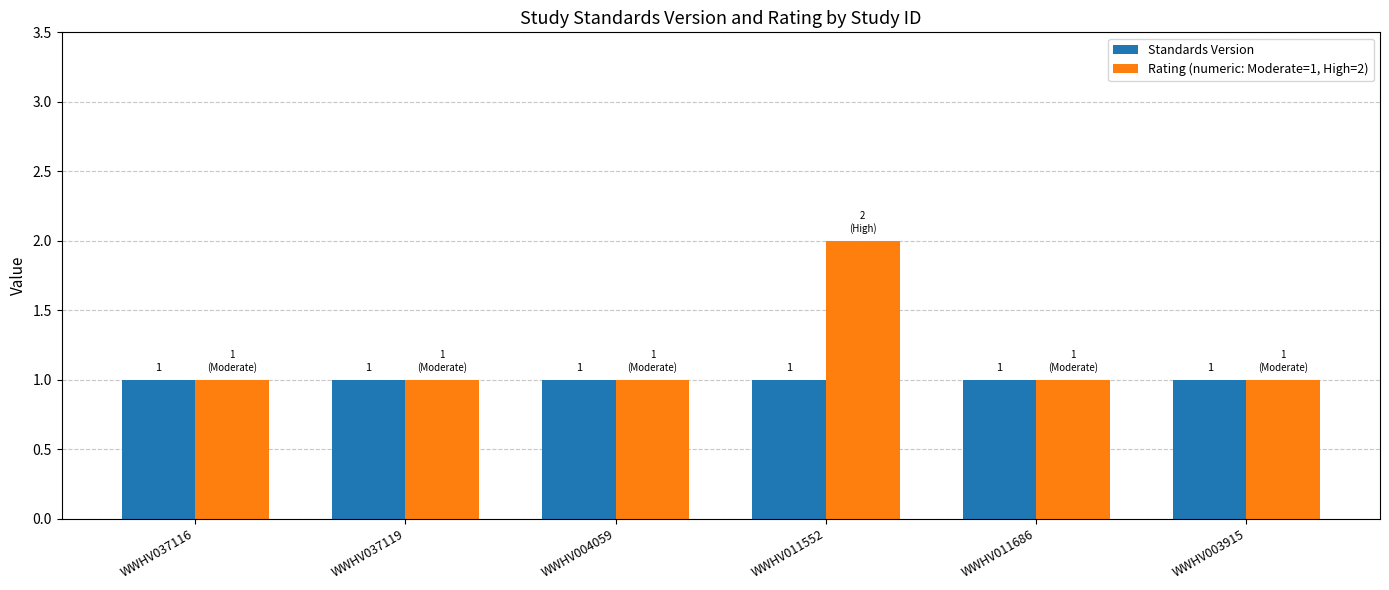

What is the lowest value of the Rating (numeric: Moderate=1, High=2) series?

1